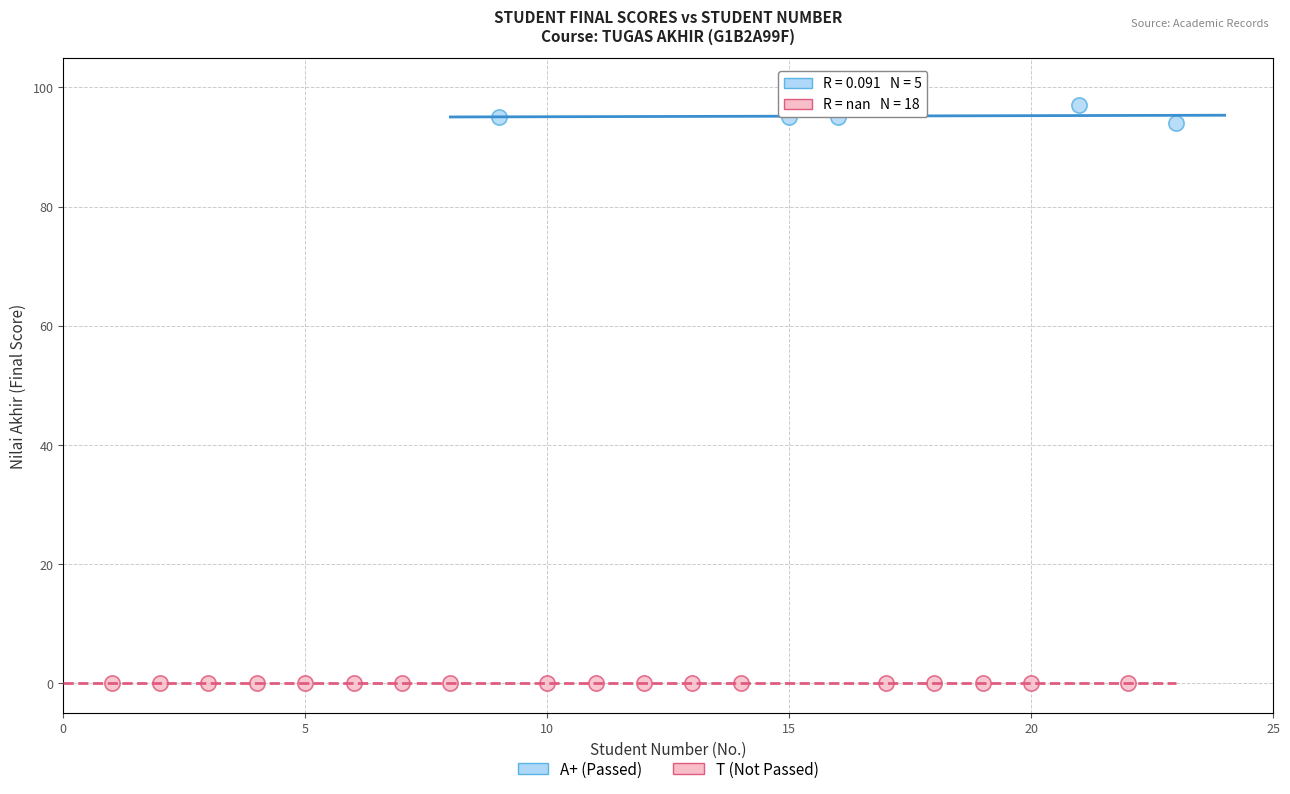

Which series reaches the minimum Y coordinate?

T (Not Passed)